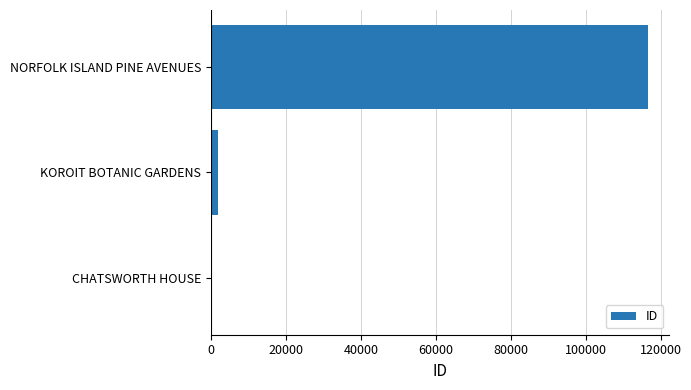

At which label is the value closest to 58397?

KOROIT BOTANIC GARDENS